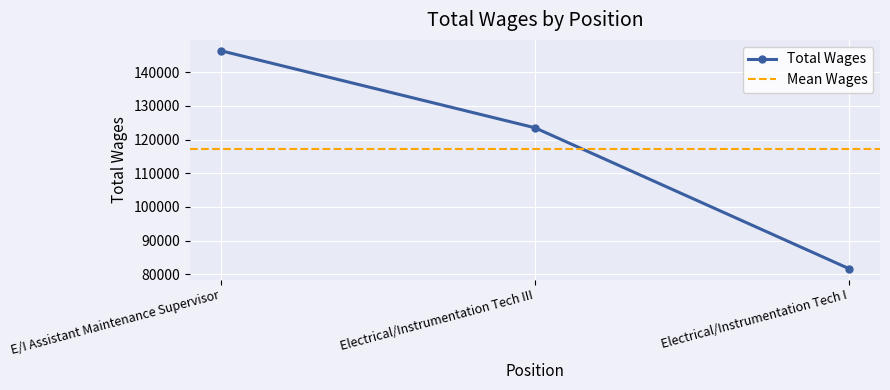

List the labels in order of value, largest first.

E/I Assistant Maintenance Supervisor, Electrical/Instrumentation Tech III, Electrical/Instrumentation Tech I